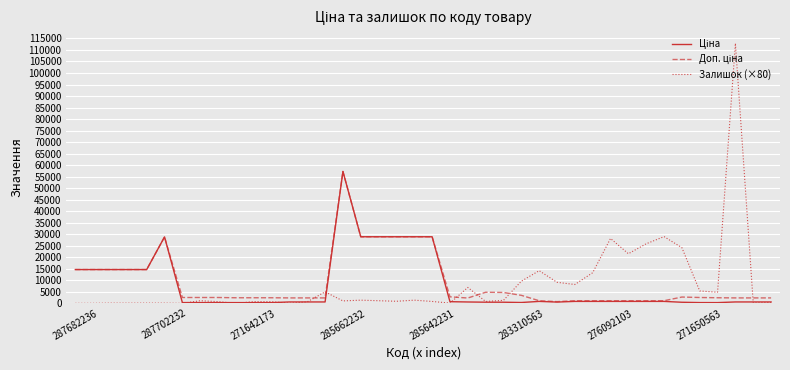

How many distinct data groups are displayed?

3